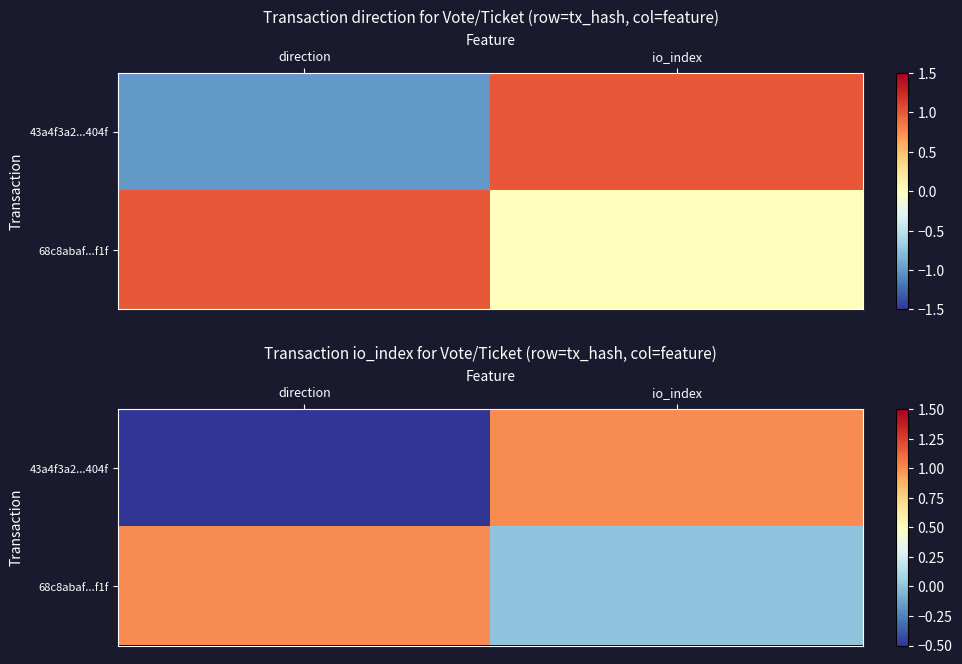

Count the 68c8abaf...f1f values in the range 0 to 1.

2